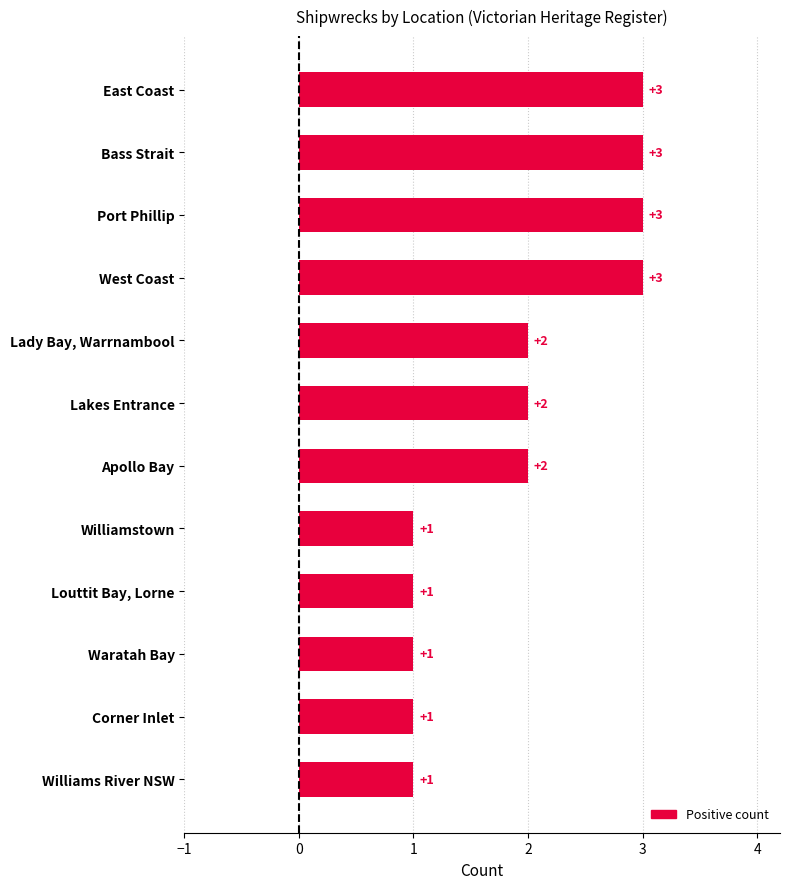

What is the value of the 2nd bar from the top?

3